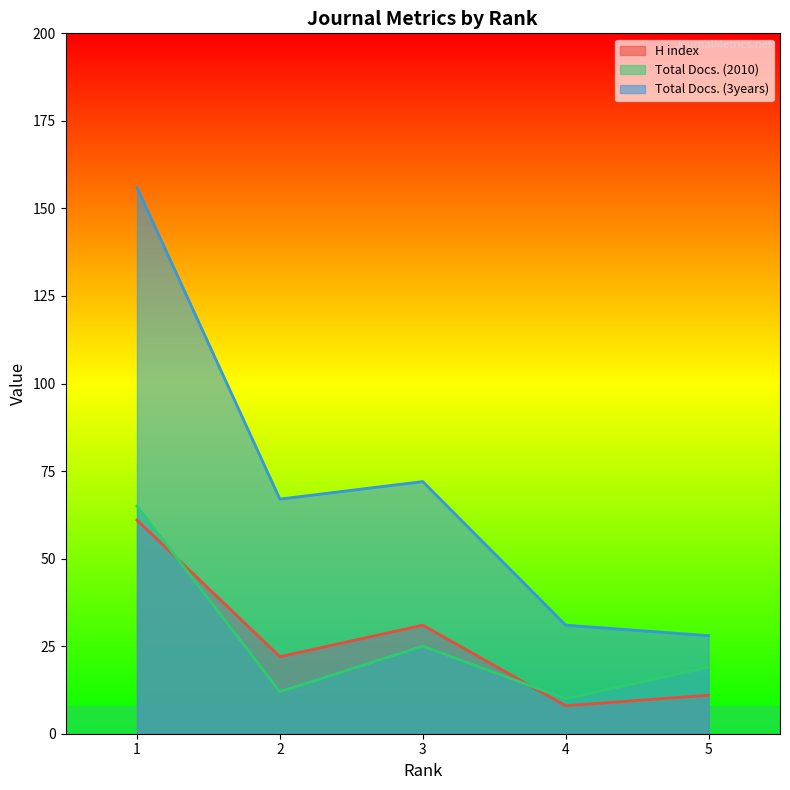

At which label is H index closest to 34?

3